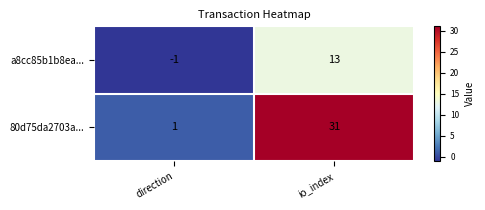

What is the sum of all 80d75da2703a... values?

32